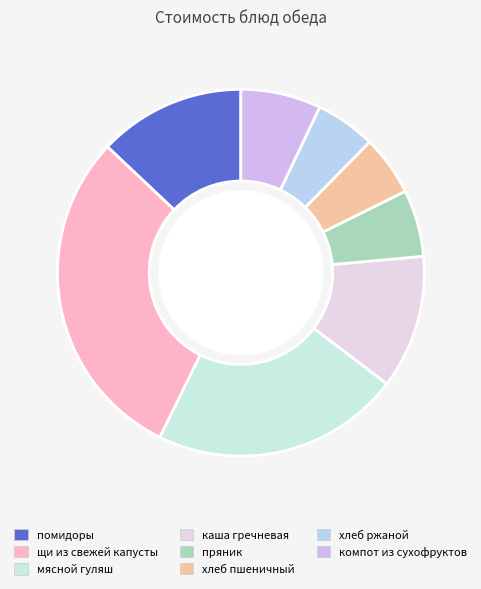

What is the smallest slice in the pie chart?

хлеб пшеничный